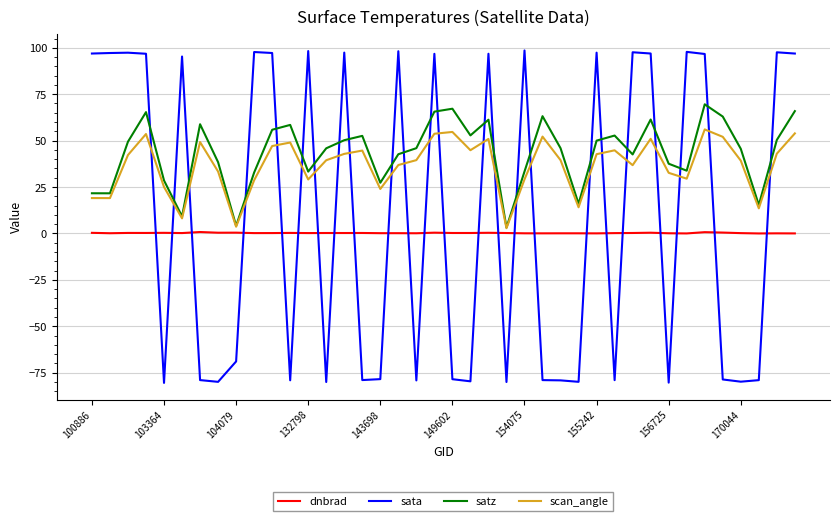

Rank the series by their average value, from highest to lowest.

satz, scan_angle, sata, dnbrad